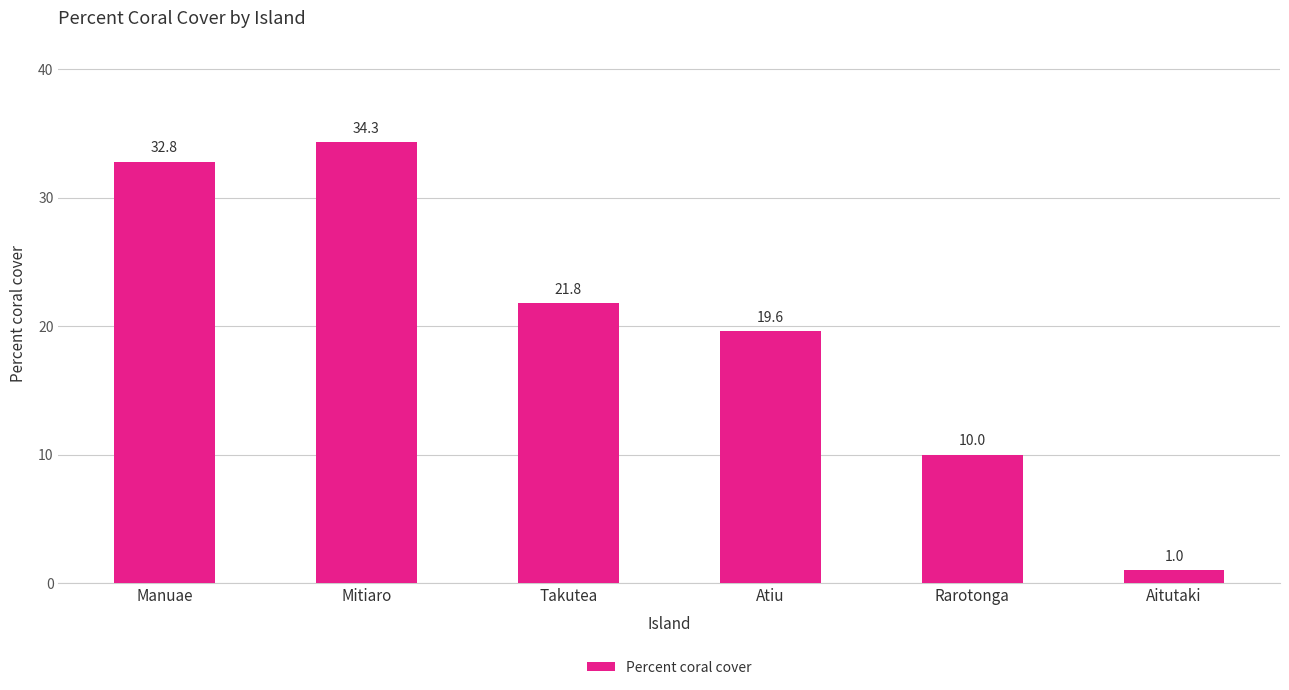

Reading right to left, list all the values displayed in this chart.

1.0	10.0	19.6	21.8	34.3	32.8